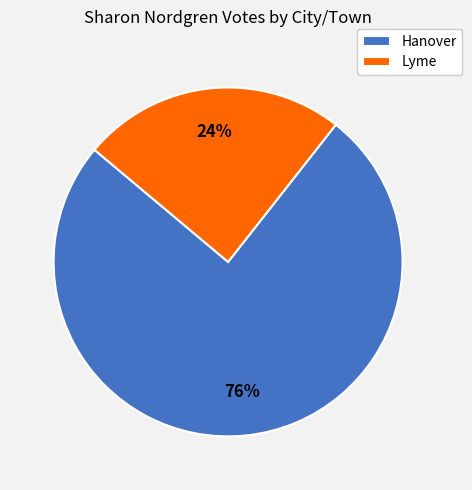

Which slice is the largest?

Hanover